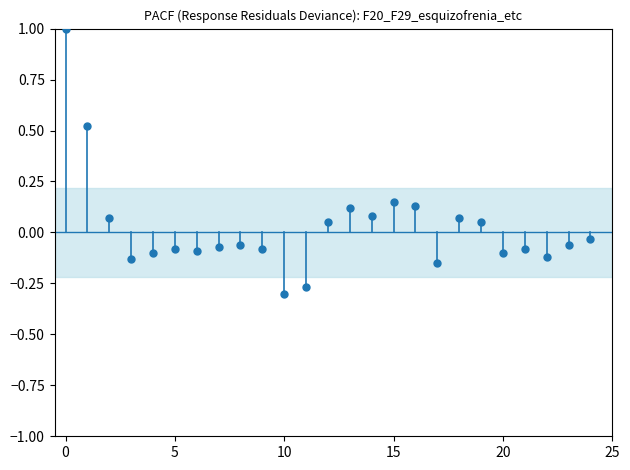

What is the range of Y values (max minus min)?

1.3